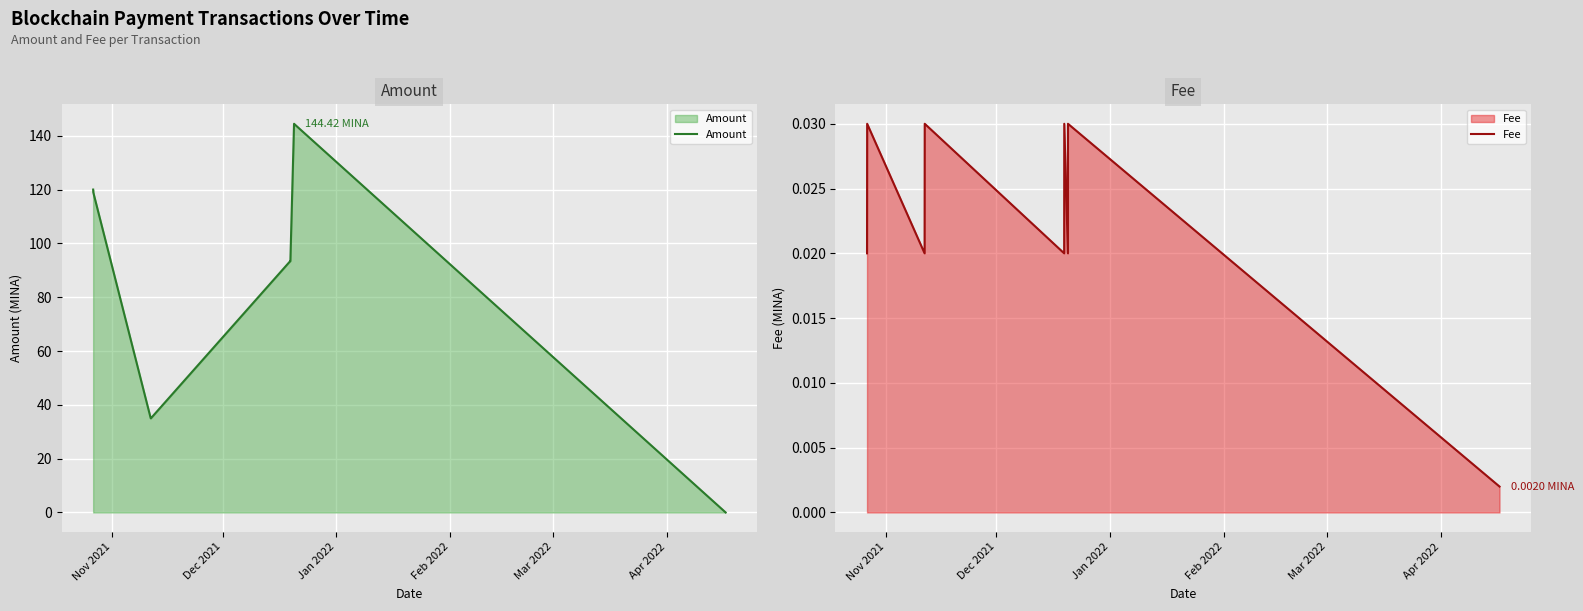

Reading right to left, what are all the values shown in this chart?

Amount: 0.0	144.4	144.5	93.4	93.4	35.0	35.0	119.0	120.0
Fee: 0.0	0.0	0.0	0.0	0.0	0.0	0.0	0.0	0.0